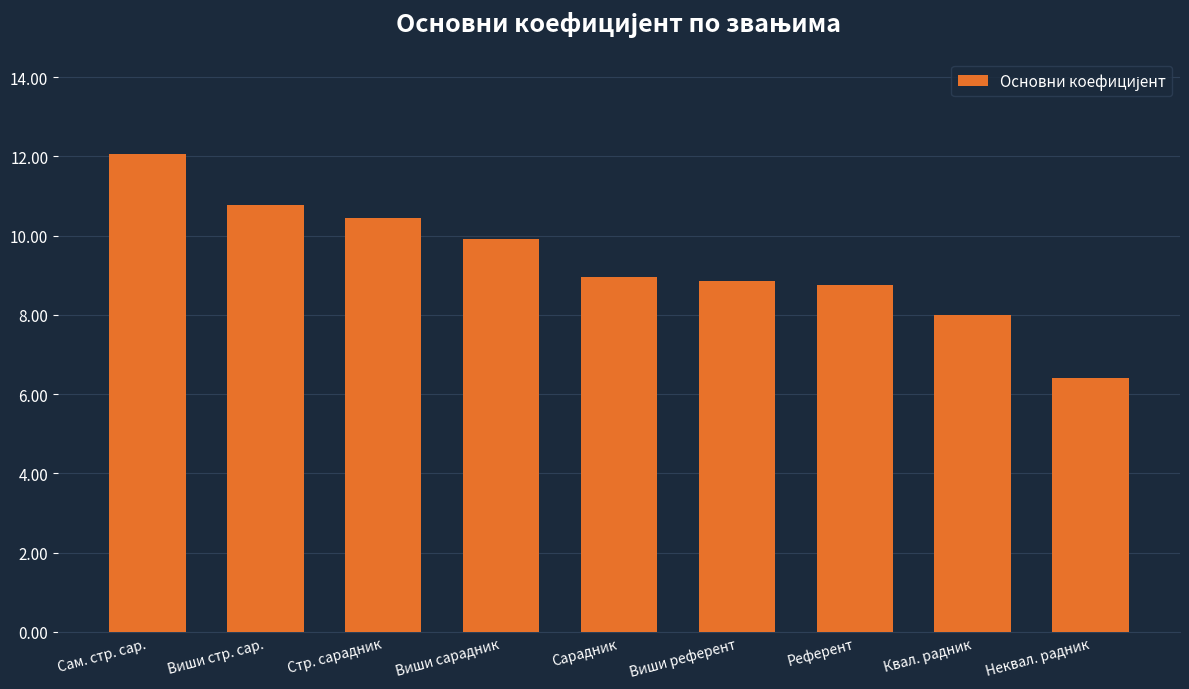

What value does the data have at Квал. радник?

8.0